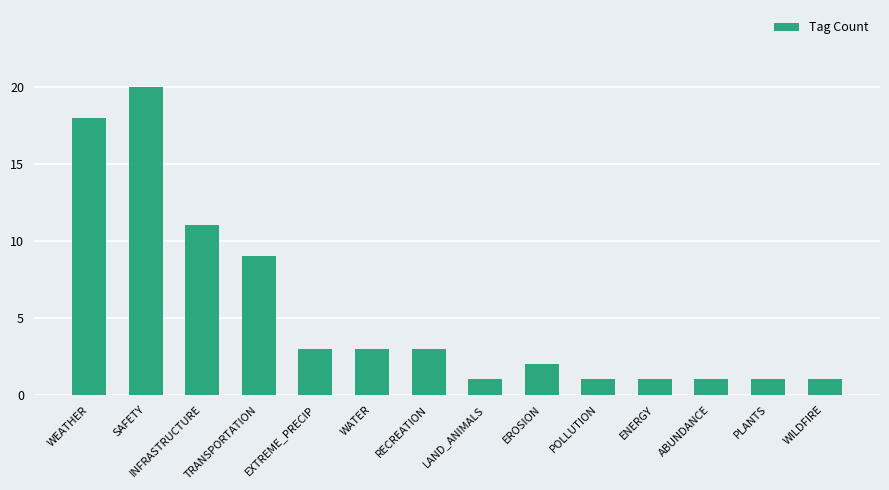

Approximately how many times larger is the value at INFRASTRUCTURE compared to WILDFIRE?

11.0